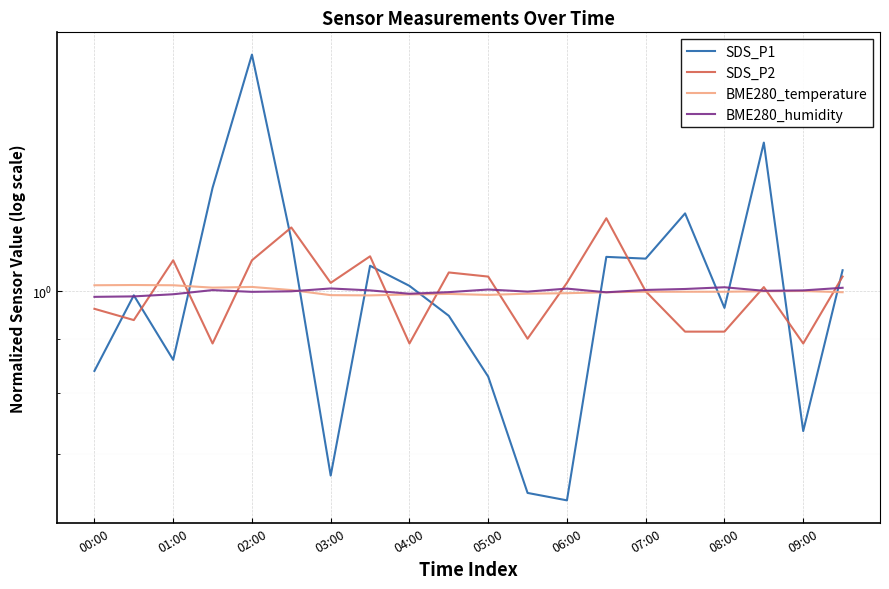

Is this an area chart (filled region under the line)?

No